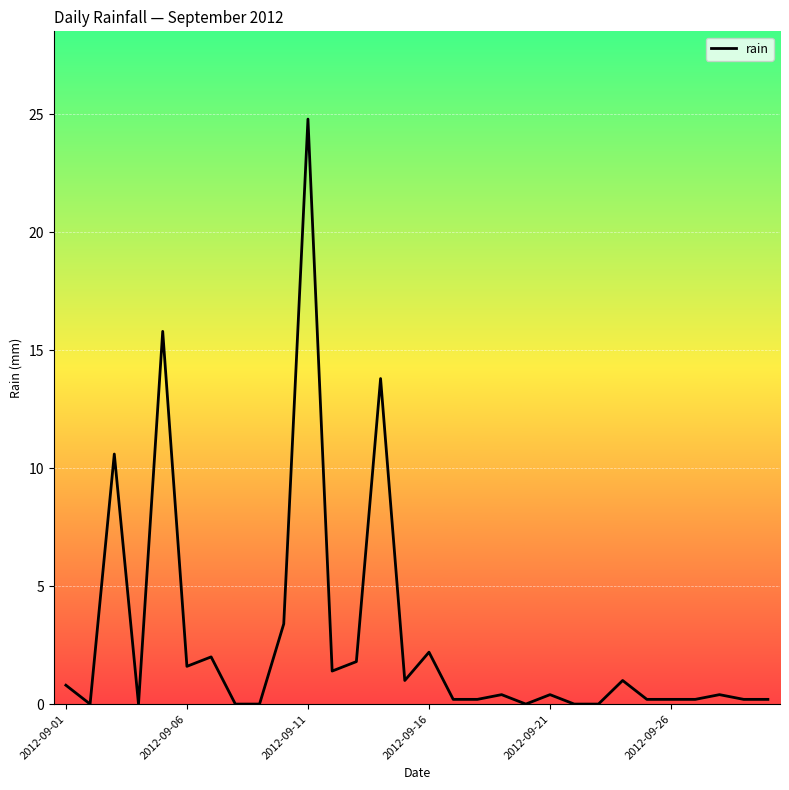

What is the greatest value displayed?

24.8